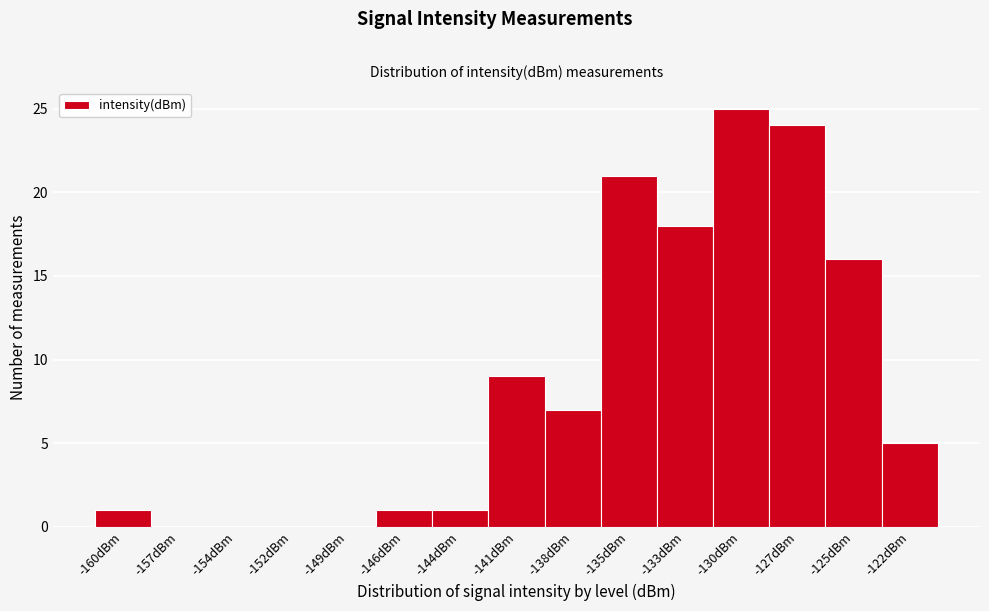

Reading right to left, what are all the values shown in this chart?

-122dBm=5	-125dBm=16	-127dBm=24	-130dBm=25	-133dBm=18	-135dBm=21	-138dBm=7	-141dBm=9	-144dBm=1	-146dBm=1	-149dBm=0	-152dBm=0	-154dBm=0	-157dBm=0	-160dBm=1